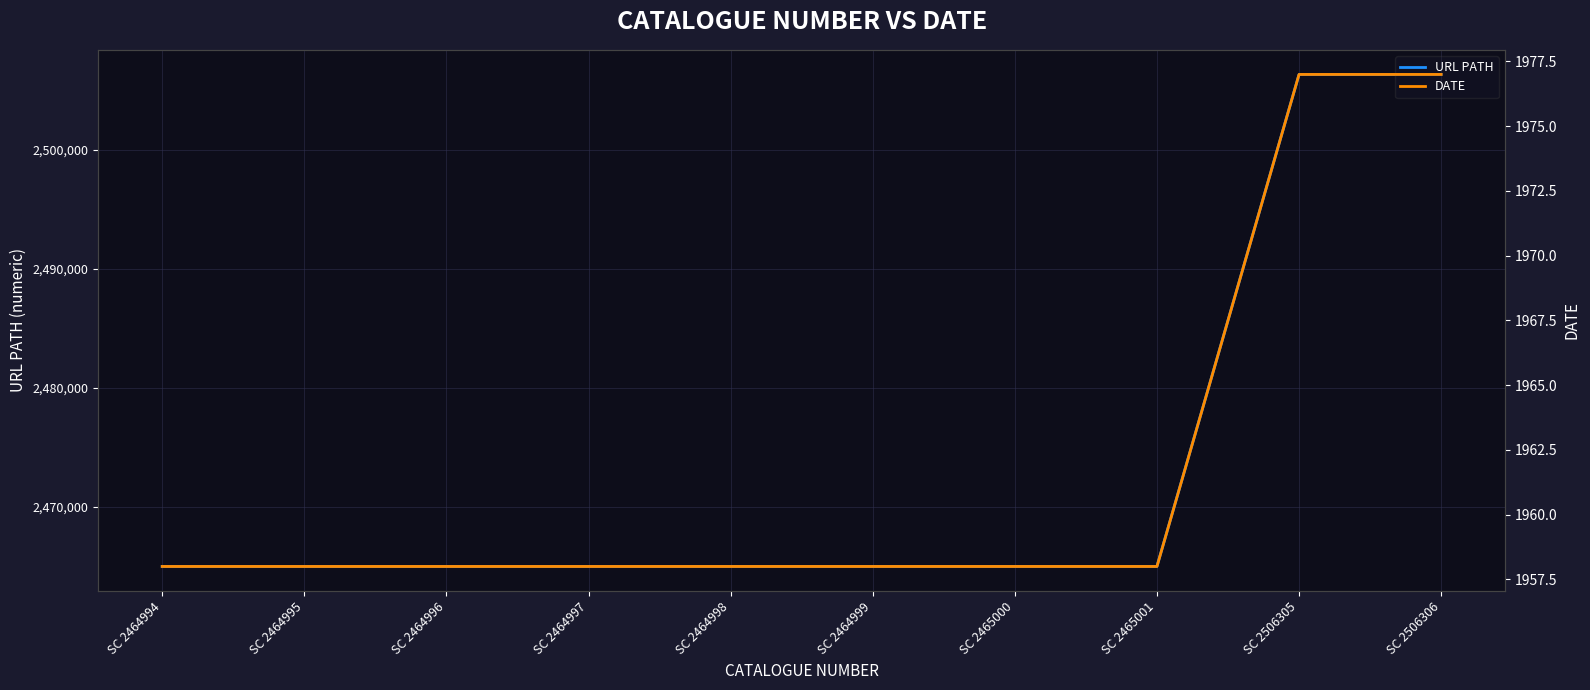

What is the smallest value displayed?

1958